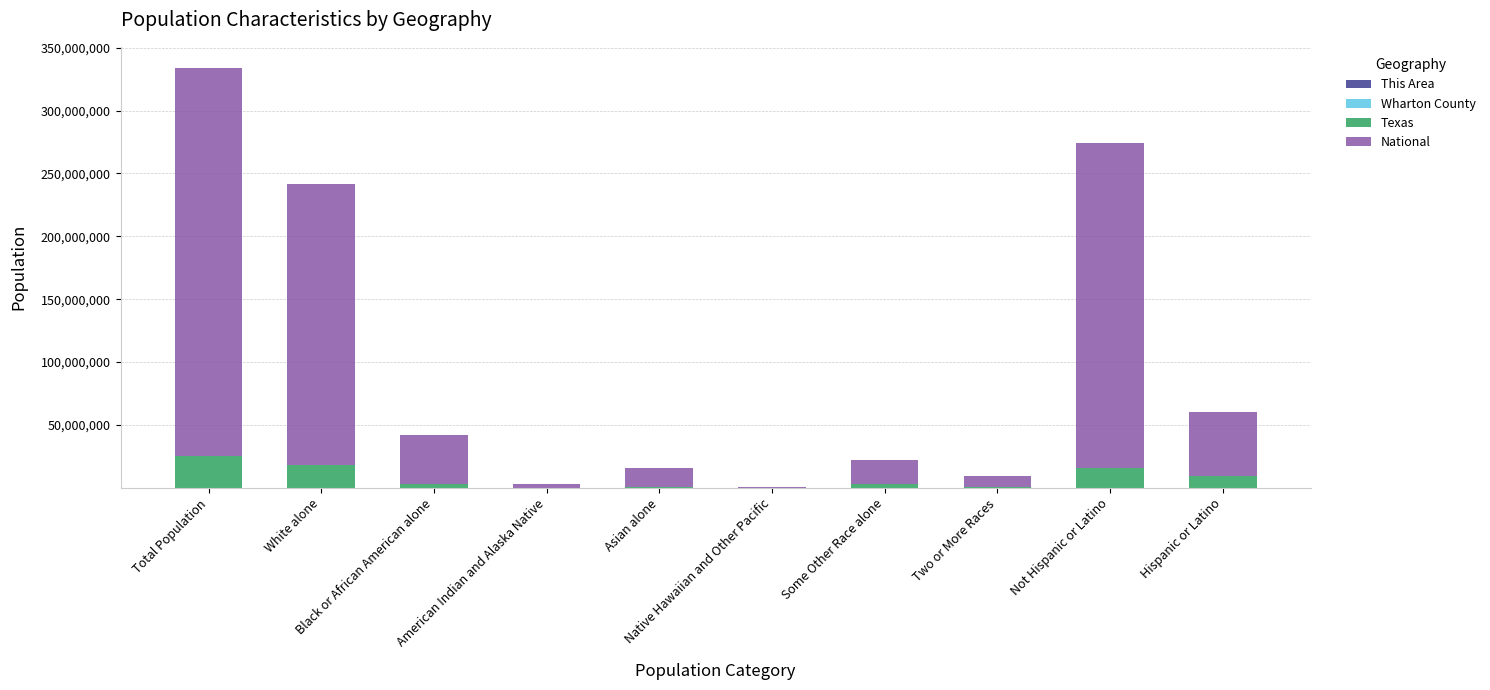

How many distinct data groups are displayed?

4